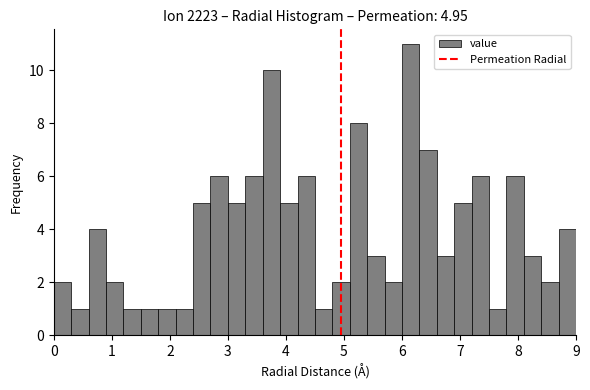

Read against the x-axis, roughly where is the centre of the tallest bar?

6.2